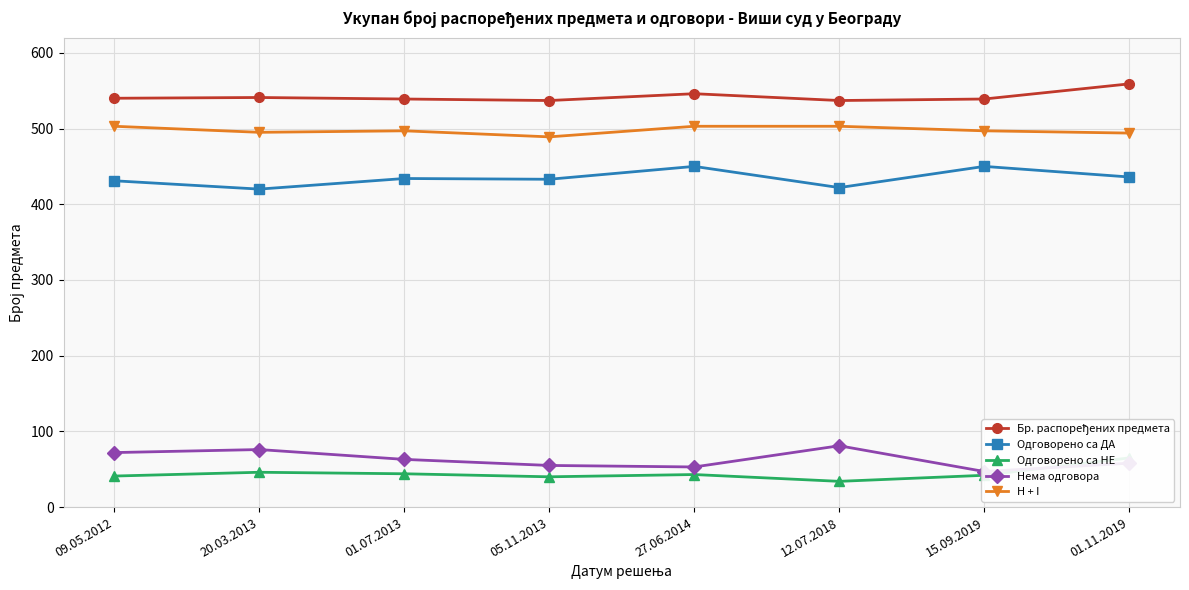

Rank the series by their maximum value, from lowest to highest.

Одговорено са НЕ, Нема одговора, Одговорено са ДА, H + I, Бр. распоређених предмета